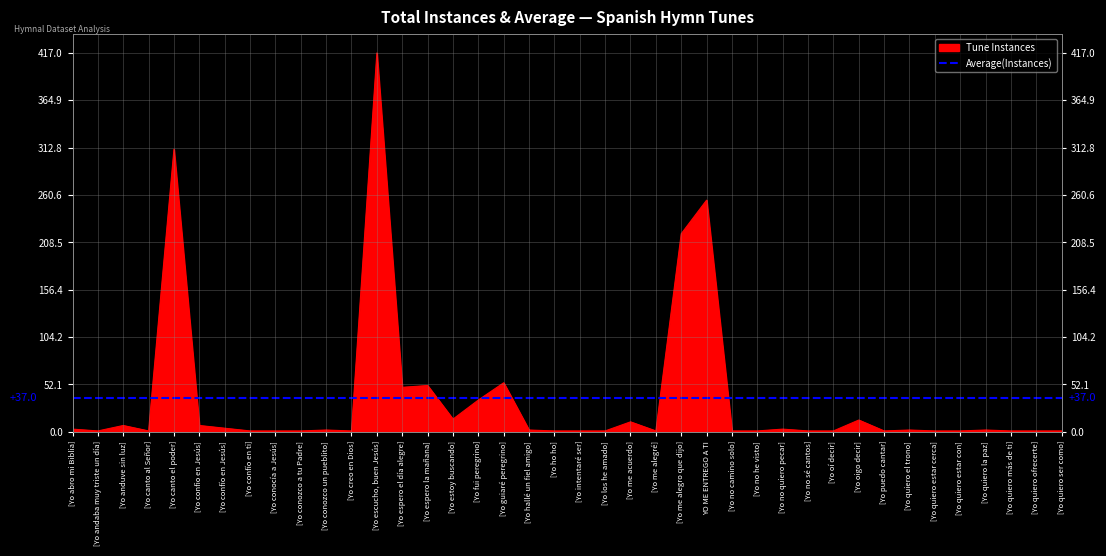

True or false: there are more than 1 points higher than both neighbors.

True